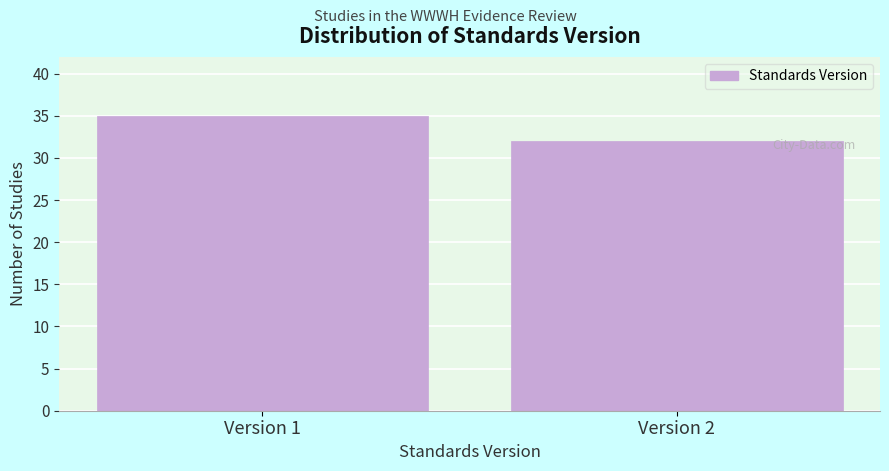

Reading left to right, list all the values displayed in this chart.

35	32